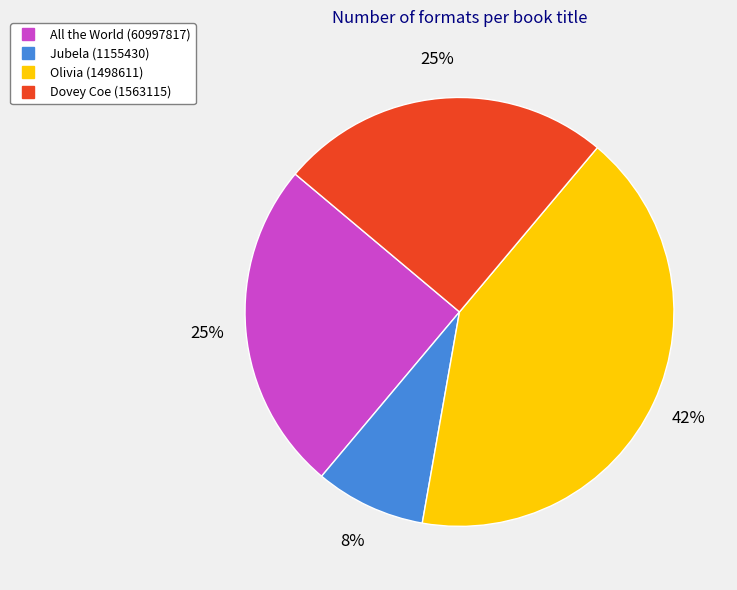

True or false: Olivia (1498611) accounts for 42% of the total.

True